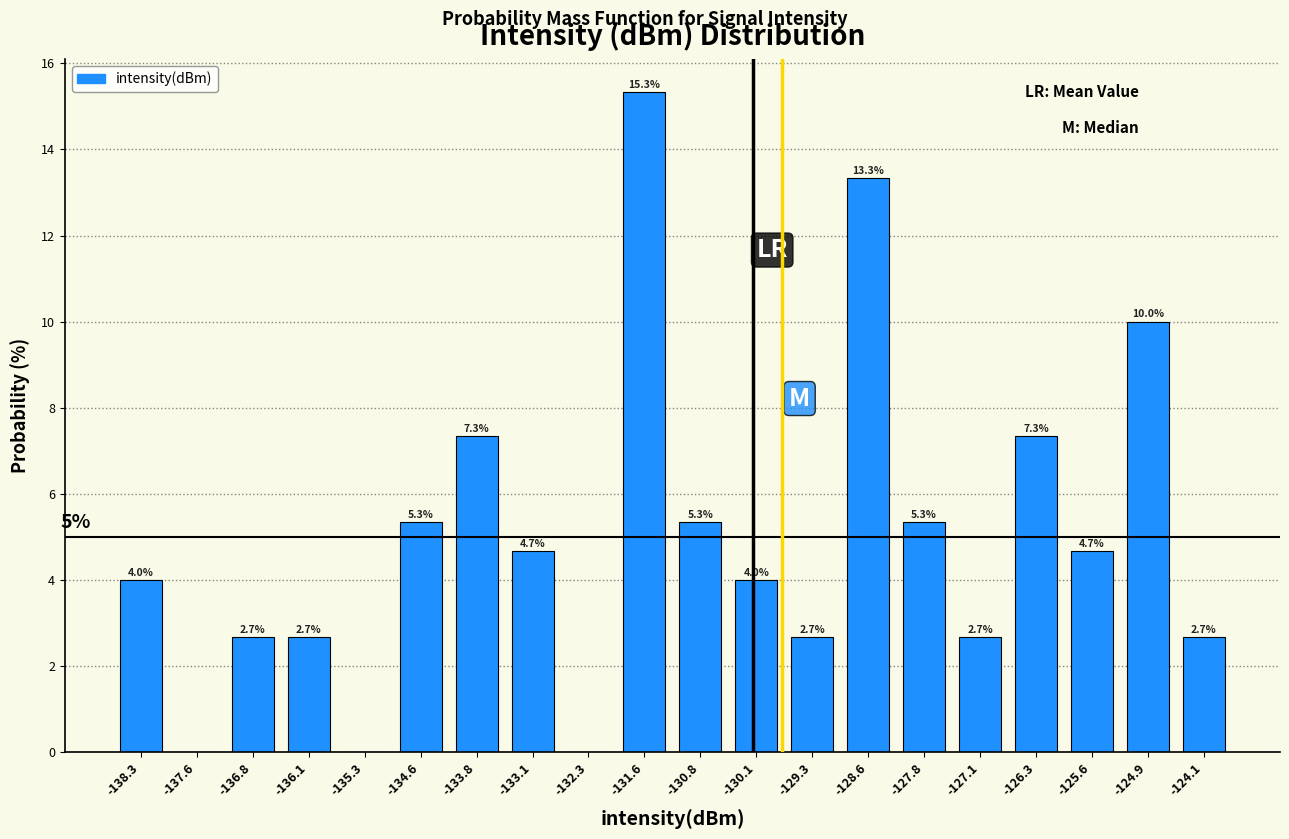

Over which range of the x-axis is the bar tallest?

-132.0 to -131.2